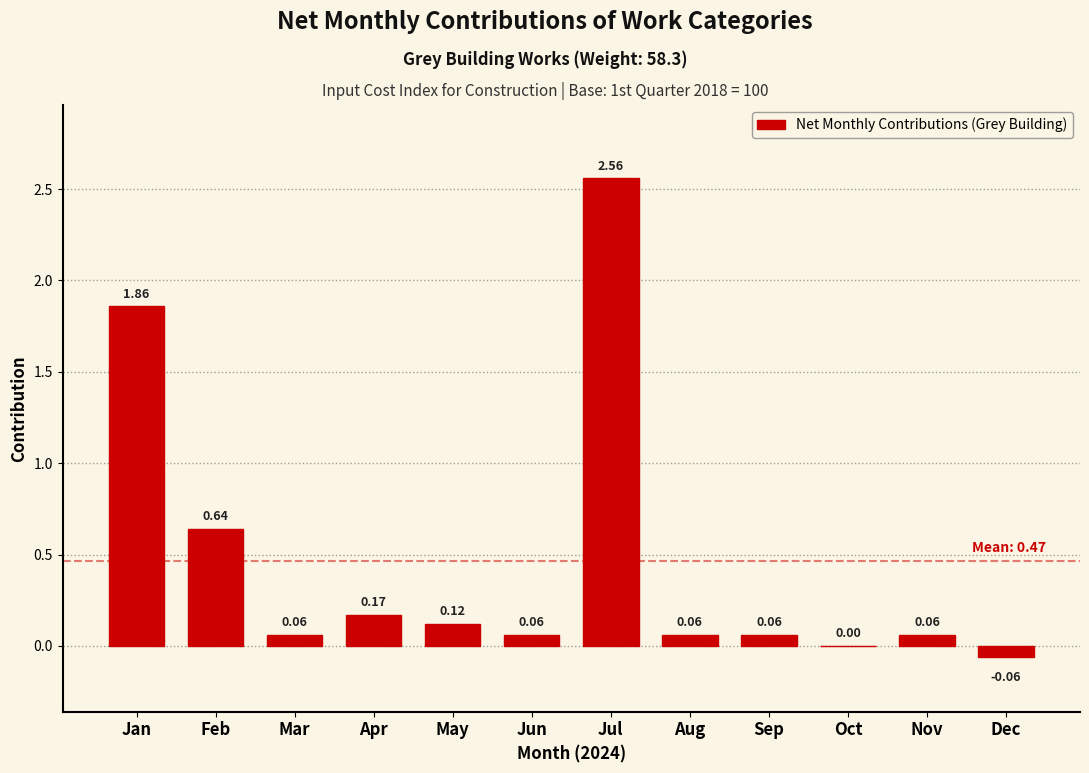

Where does the data first go above 0?

Jan